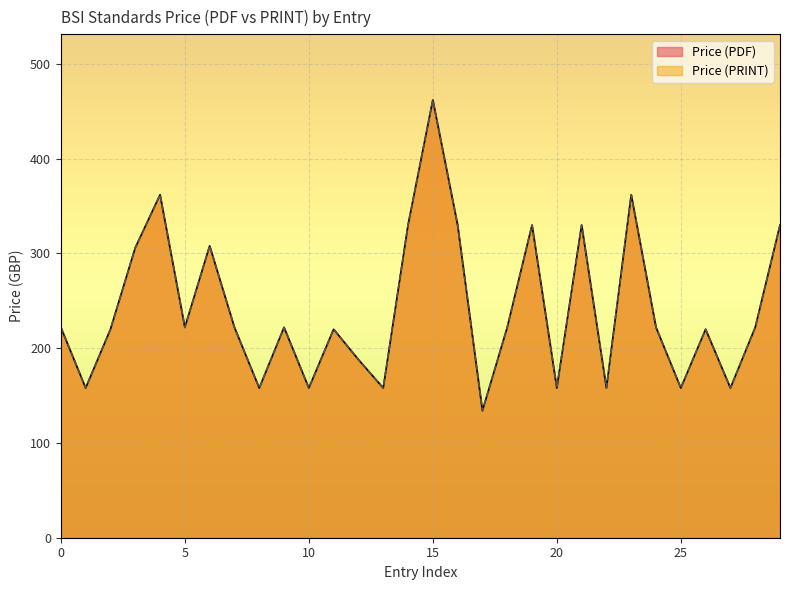

True or false: Price (PDF) and Price (PRINT) intersect in this chart.

False